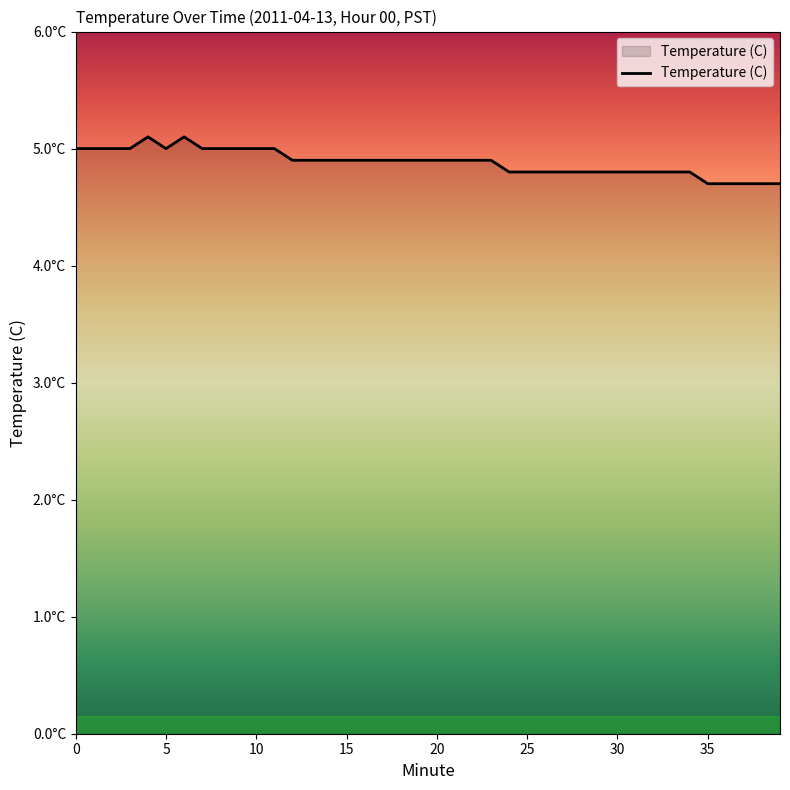

Is this an area chart (filled region under the line)?

Yes